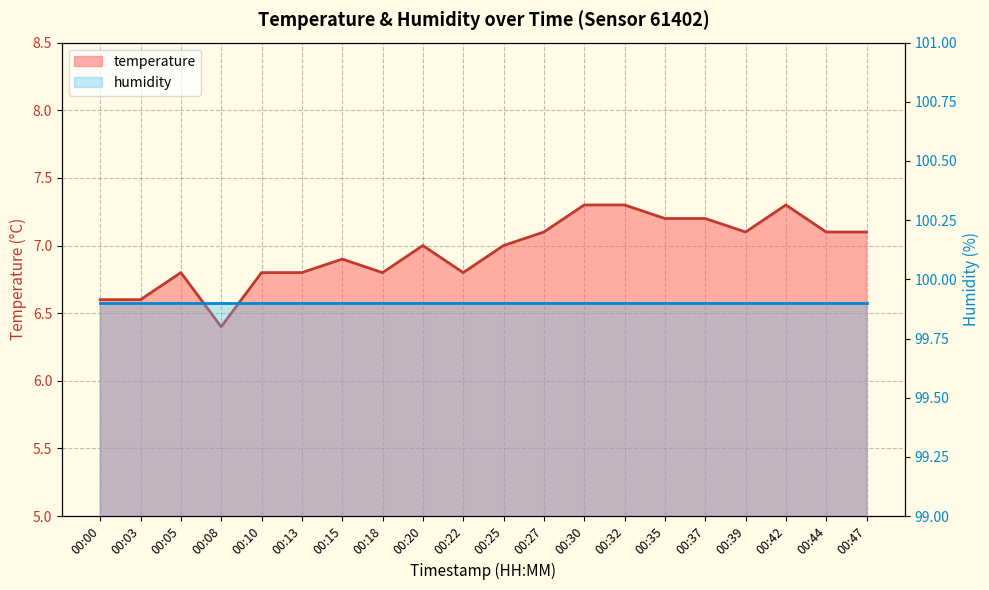

What is the greatest value displayed?

7.3